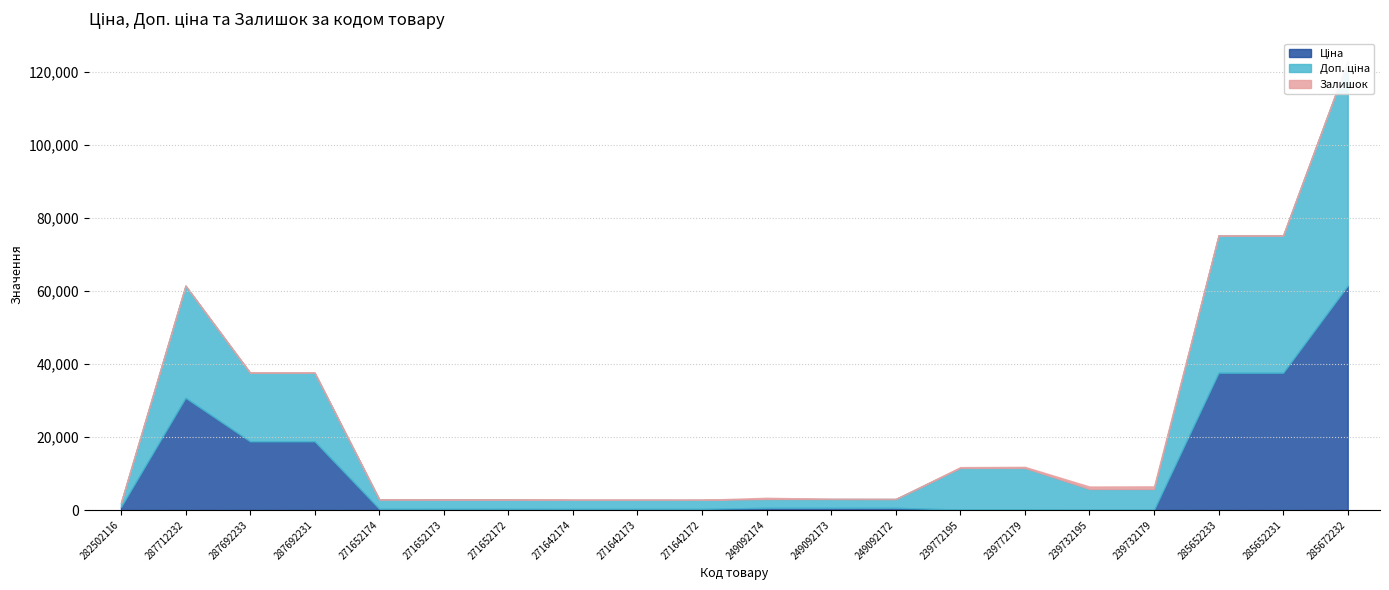

How many series are shown in this chart?

3